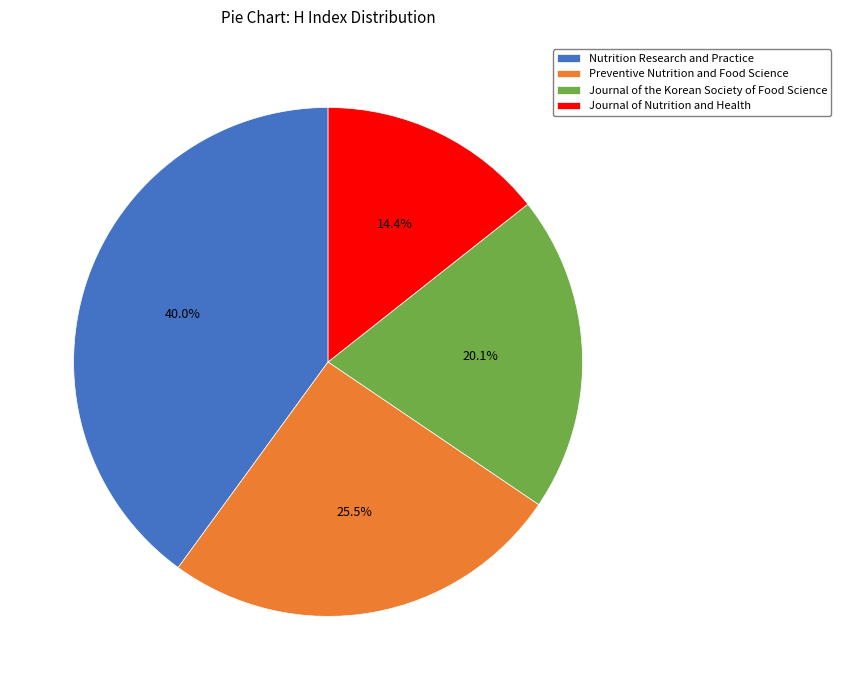

To the nearest percent, what is the difference between the largest and smallest slice percentages?

26%